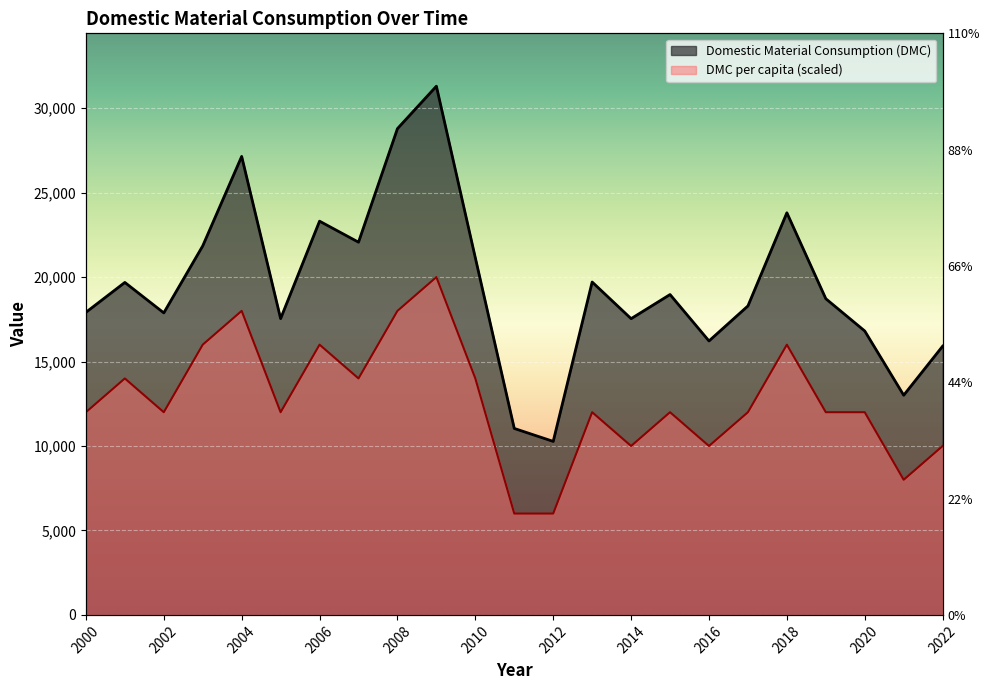

What is the difference between the DMC per capita values at 2014 and 2009?

10000.0